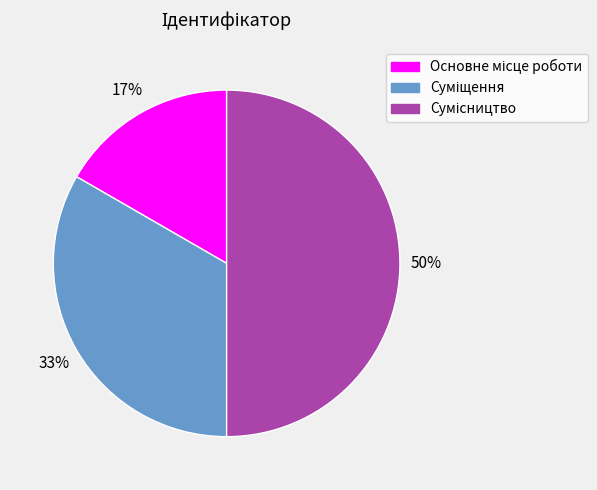

To the nearest percent, what is the difference between the largest and smallest slice percentages?

33%